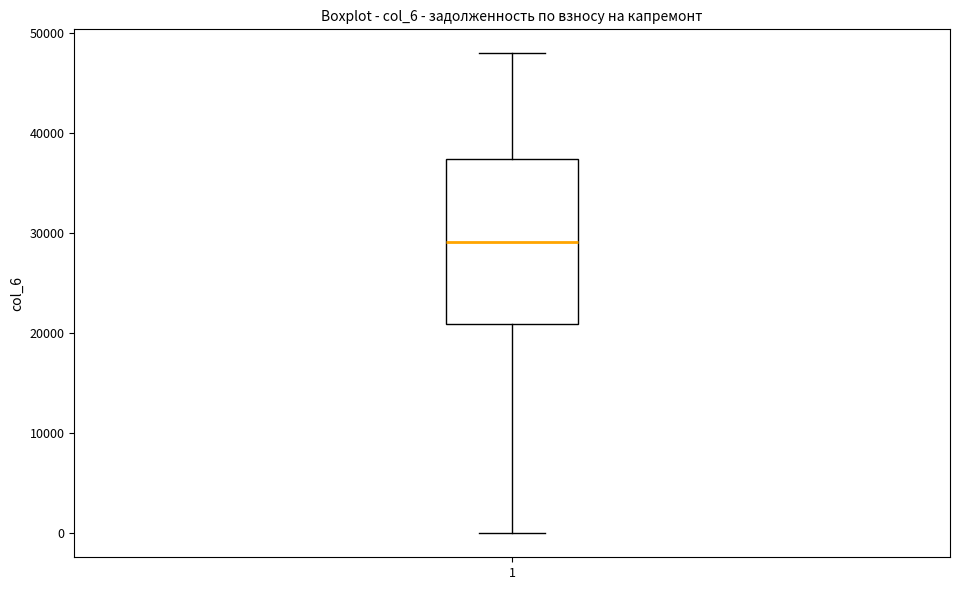

Where is the upper edge of the box at x = 1 on the y-axis? The values are not printed on the chart, so give them approximately, as read against the axis.

37000